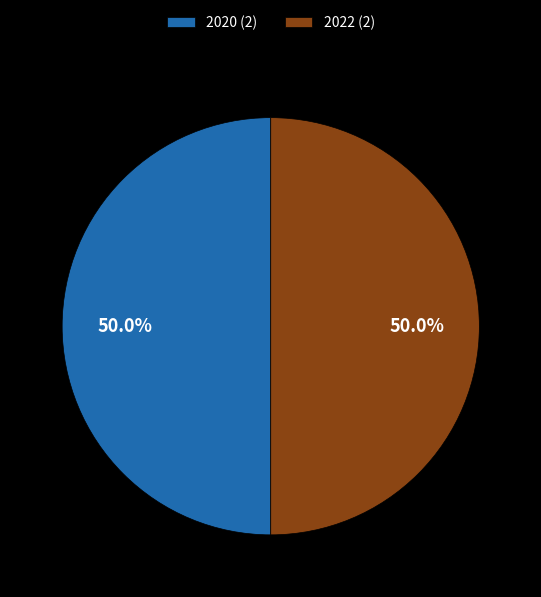

What is the total percentage of 2020 (2) and 2022 (2)?

100.0%